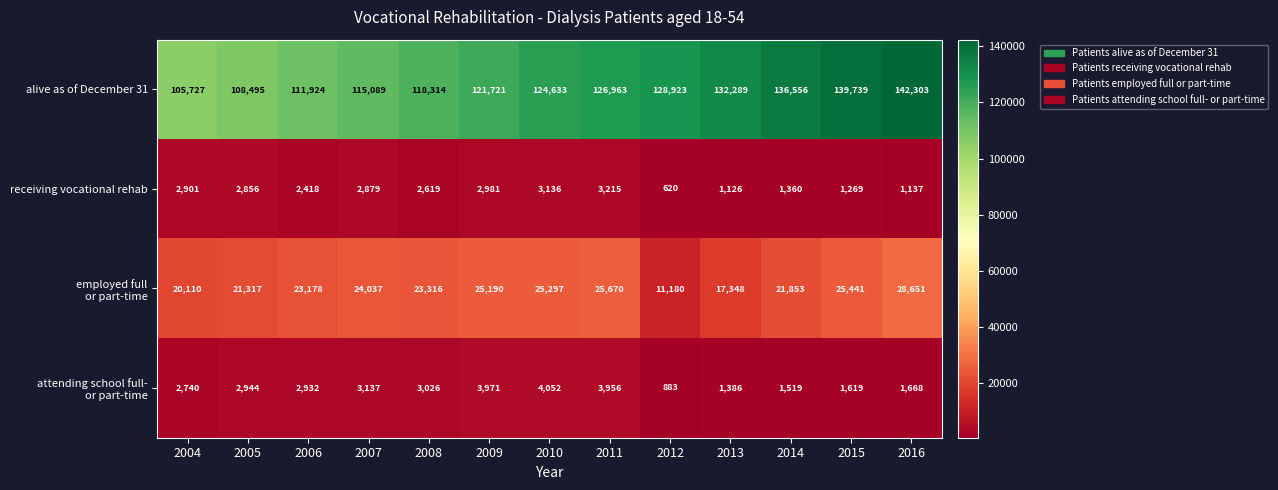

Between 2006 and 2009, which series saw the biggest shift?

alive as of December 31